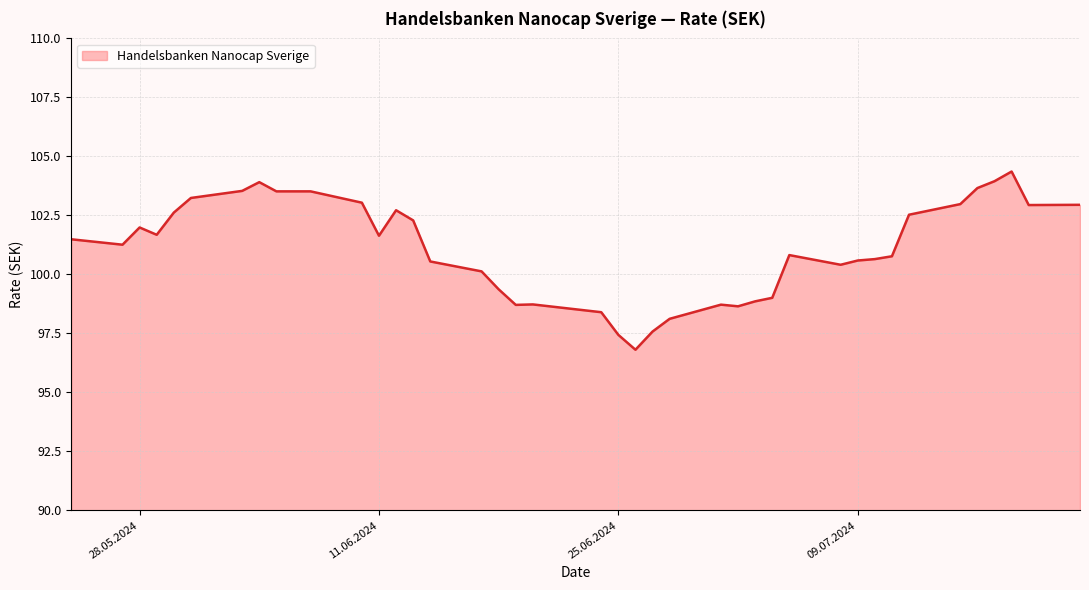

What is the smallest value displayed?

96.8